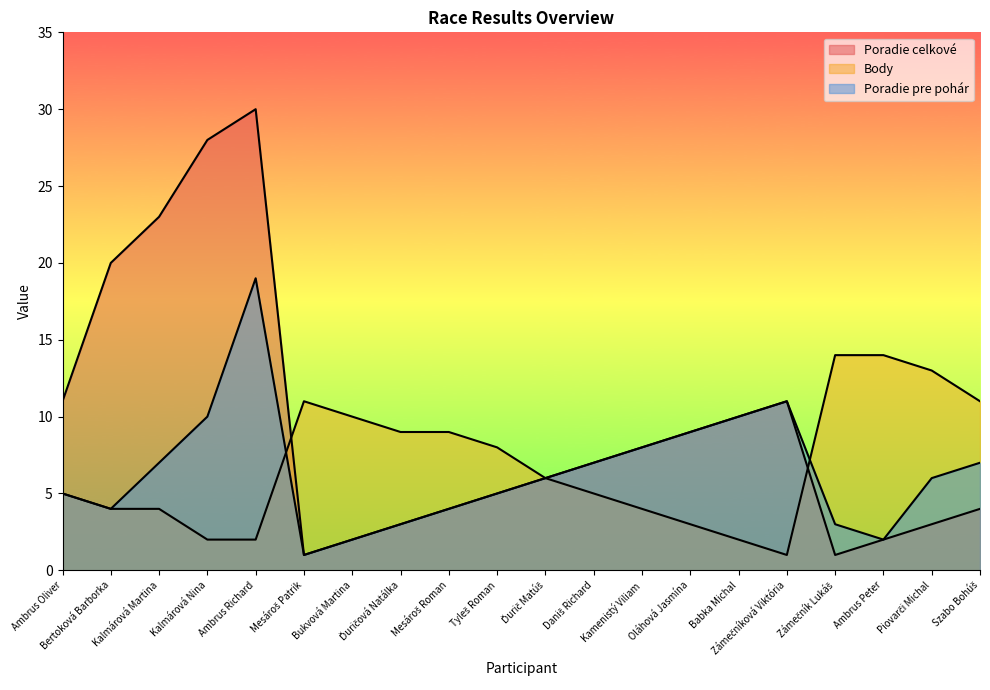

What is the label of the 9th point from the right?

Daniš Richard